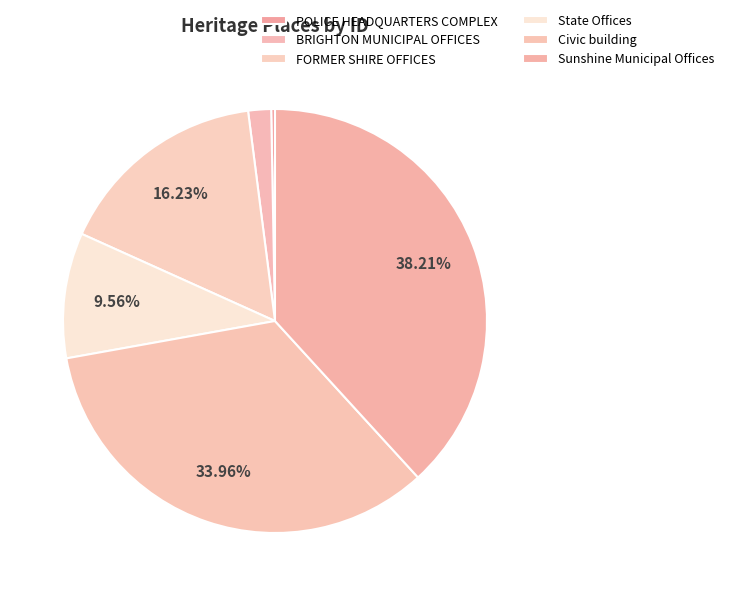

To the nearest percent, what is the average slice percentage?

17%